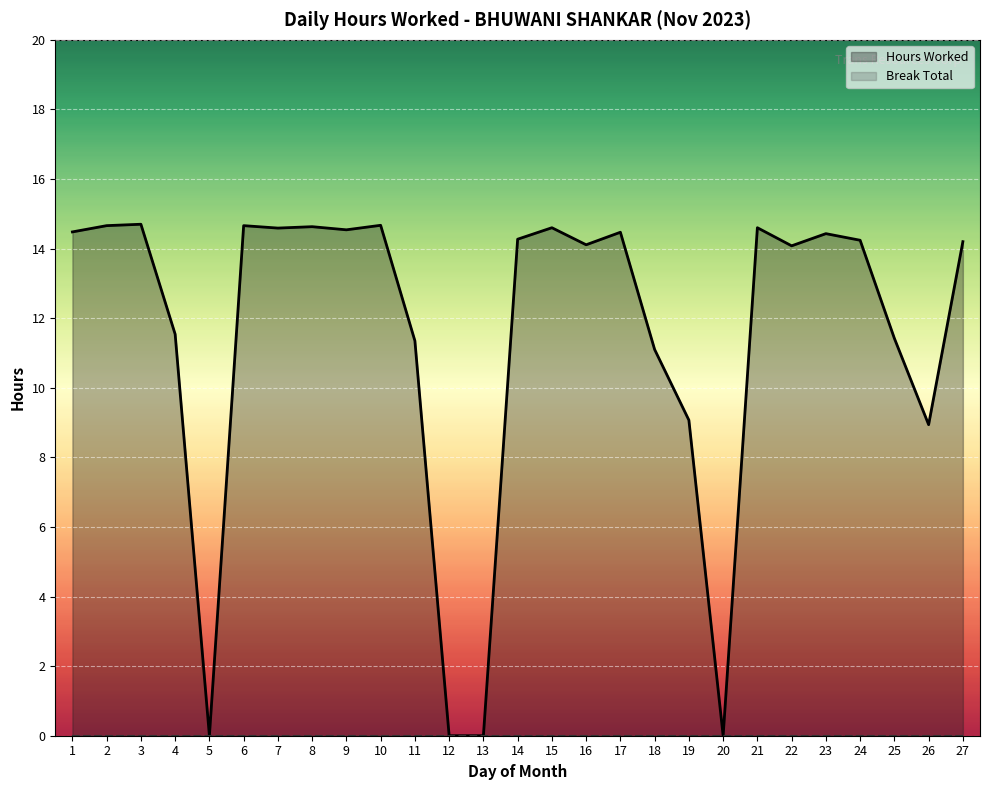

Which has a higher value, 23 or 13?

23